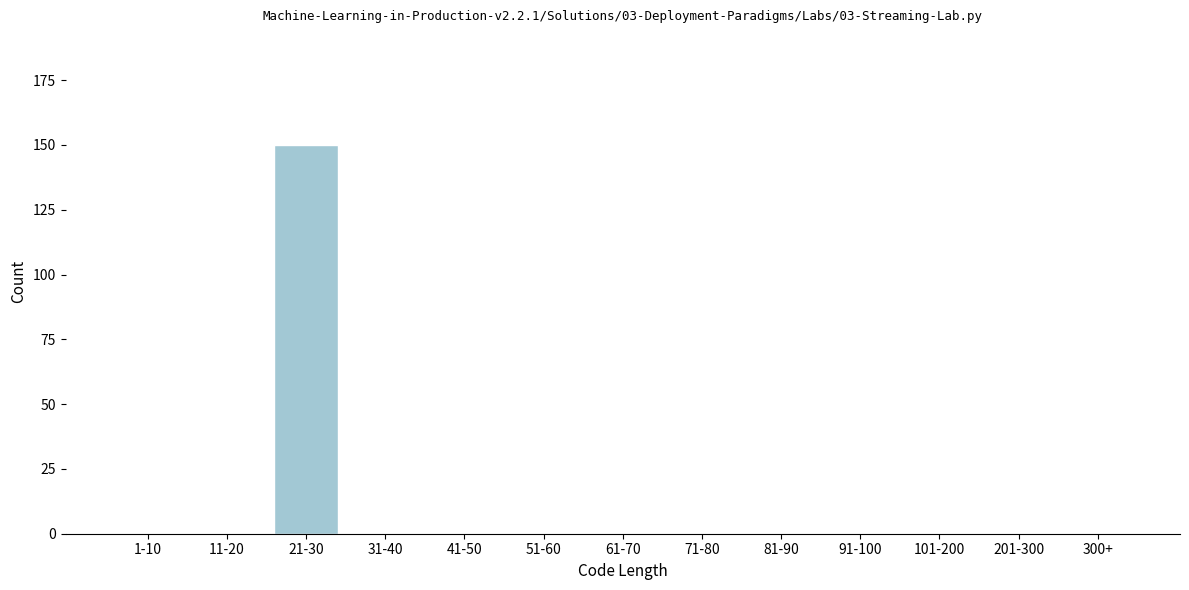

Reading right to left, list all the values displayed in this chart.

300+=0	201-300=0	101-200=0	91-100=0	81-90=0	71-80=0	61-70=0	51-60=0	41-50=0	31-40=0	21-30=150	11-20=0	1-10=0